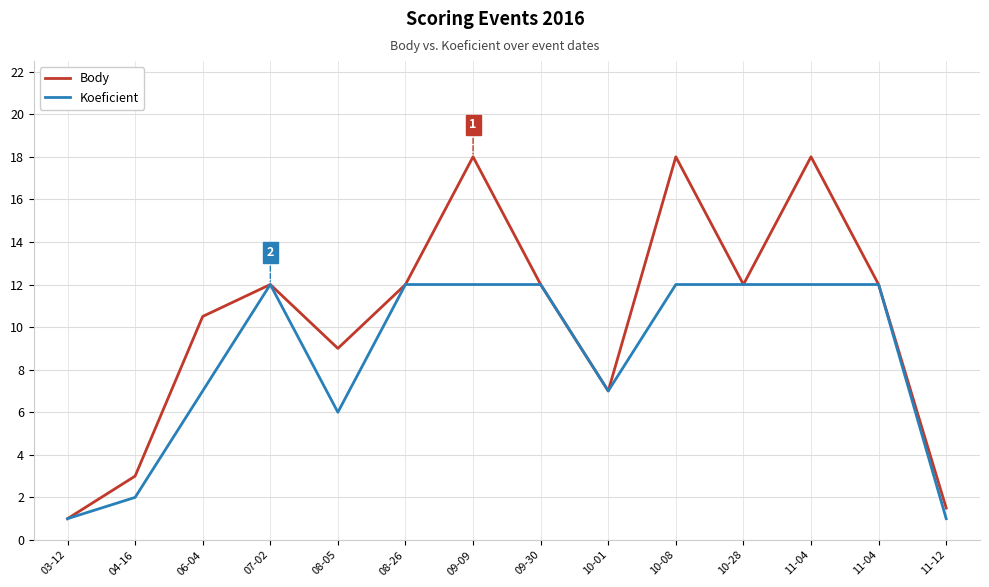

What are all the series names shown in the legend?

Body, Koeficient